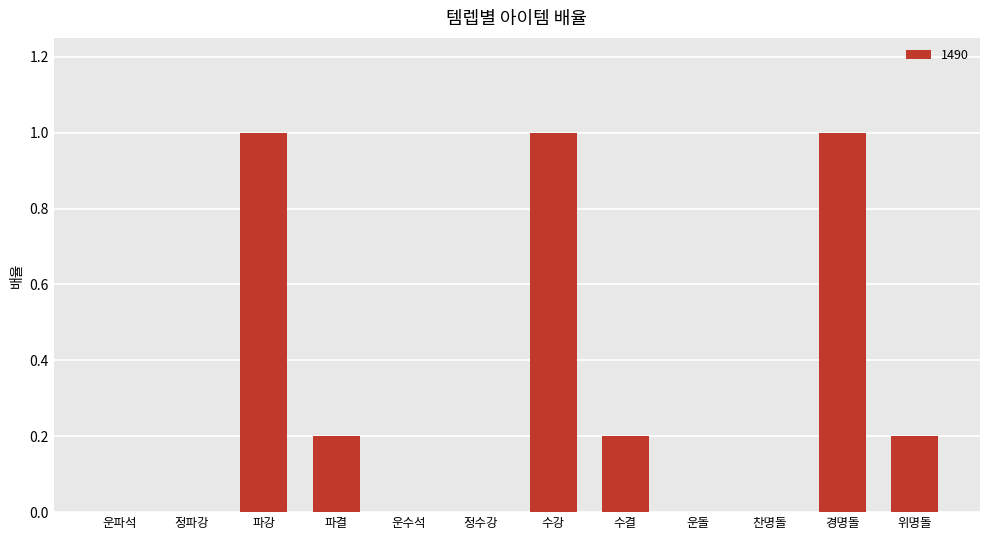

Count the number of categories in the chart.

12